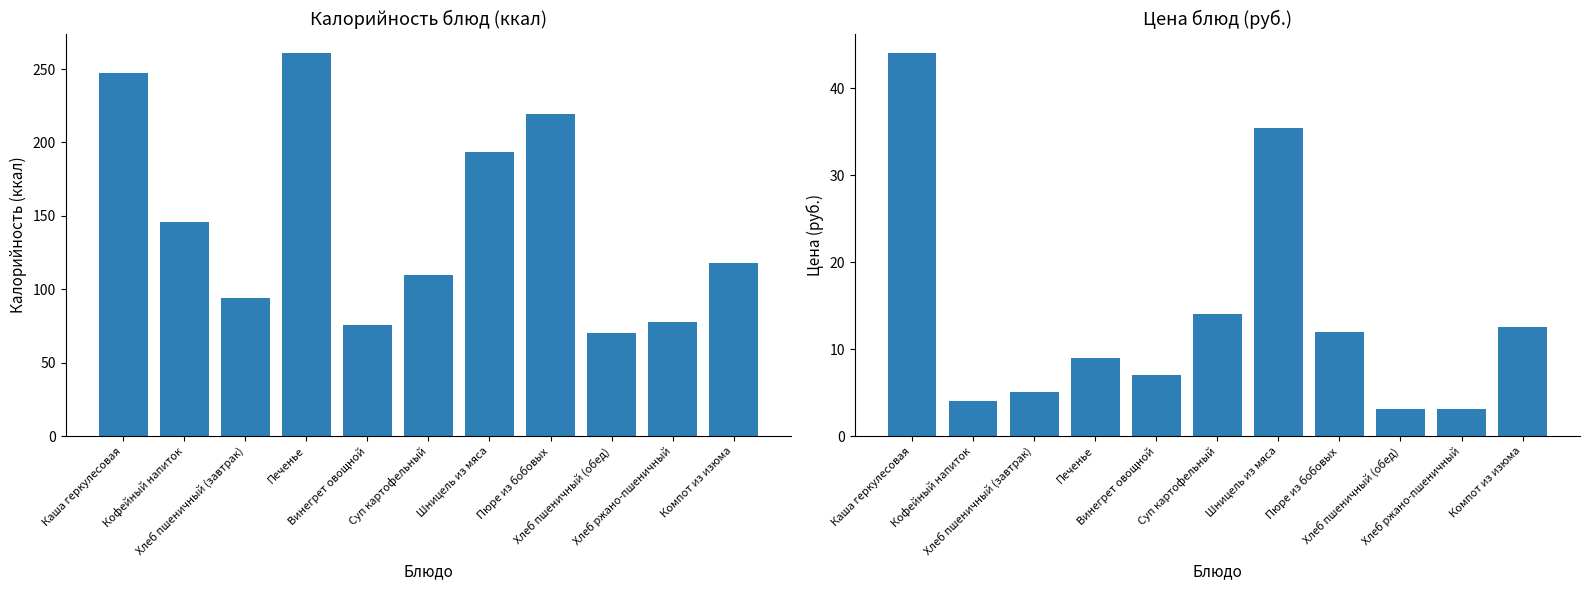

How many groups of bars are there?

11